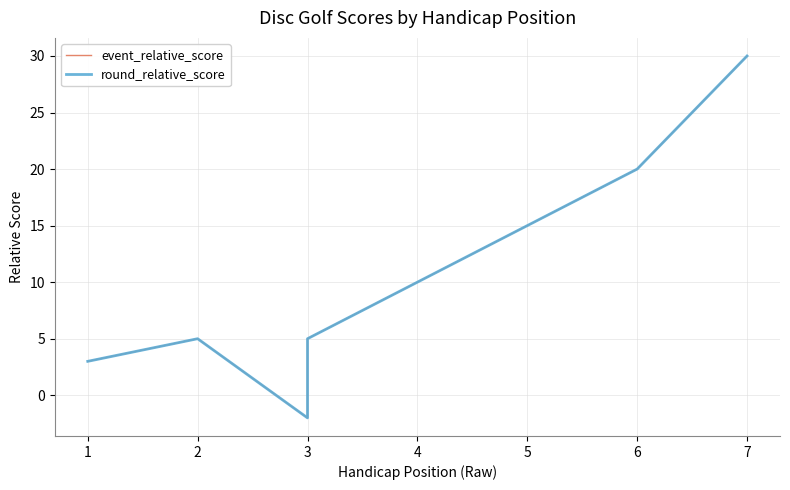

What value does the event_relative_score series have at 6, to the nearest 5?

20